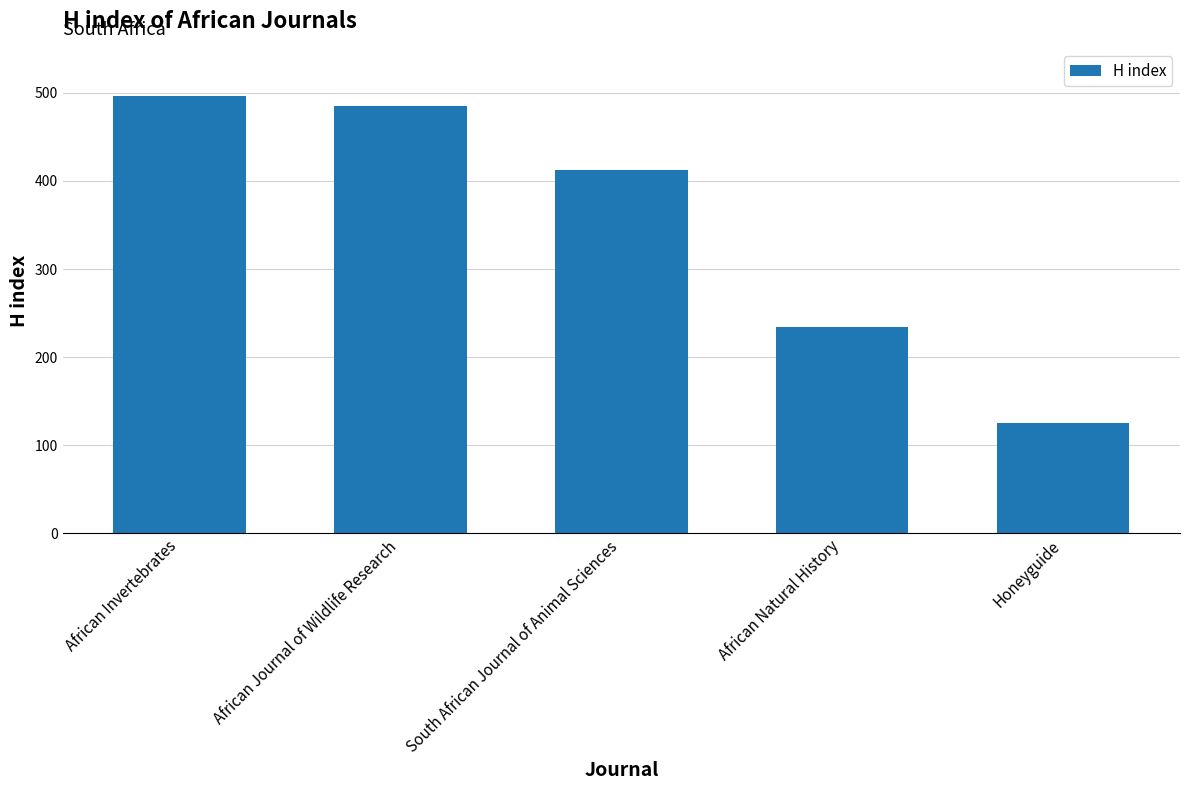

How many bars are there in total?

5